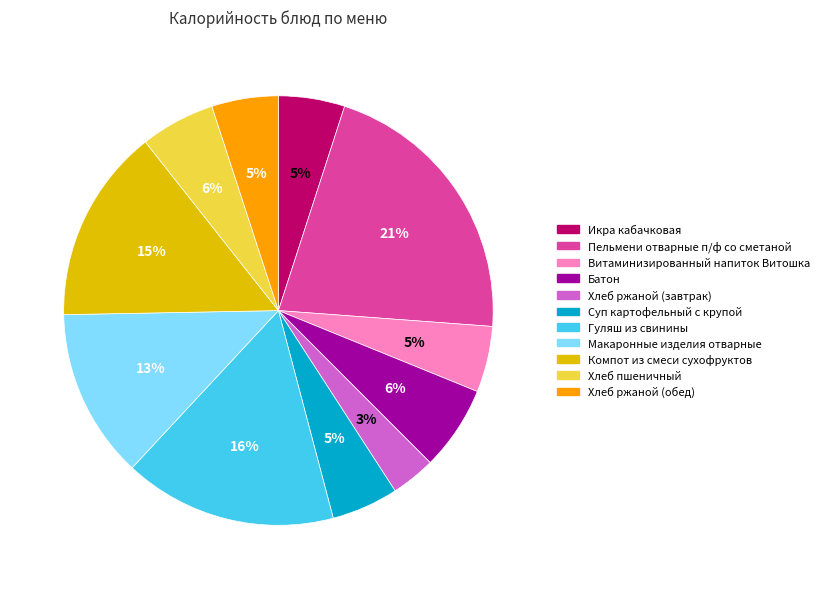

Is the sum of Макаронные изделия отварные and Хлеб ржаной (завтрак) greater than half?

No